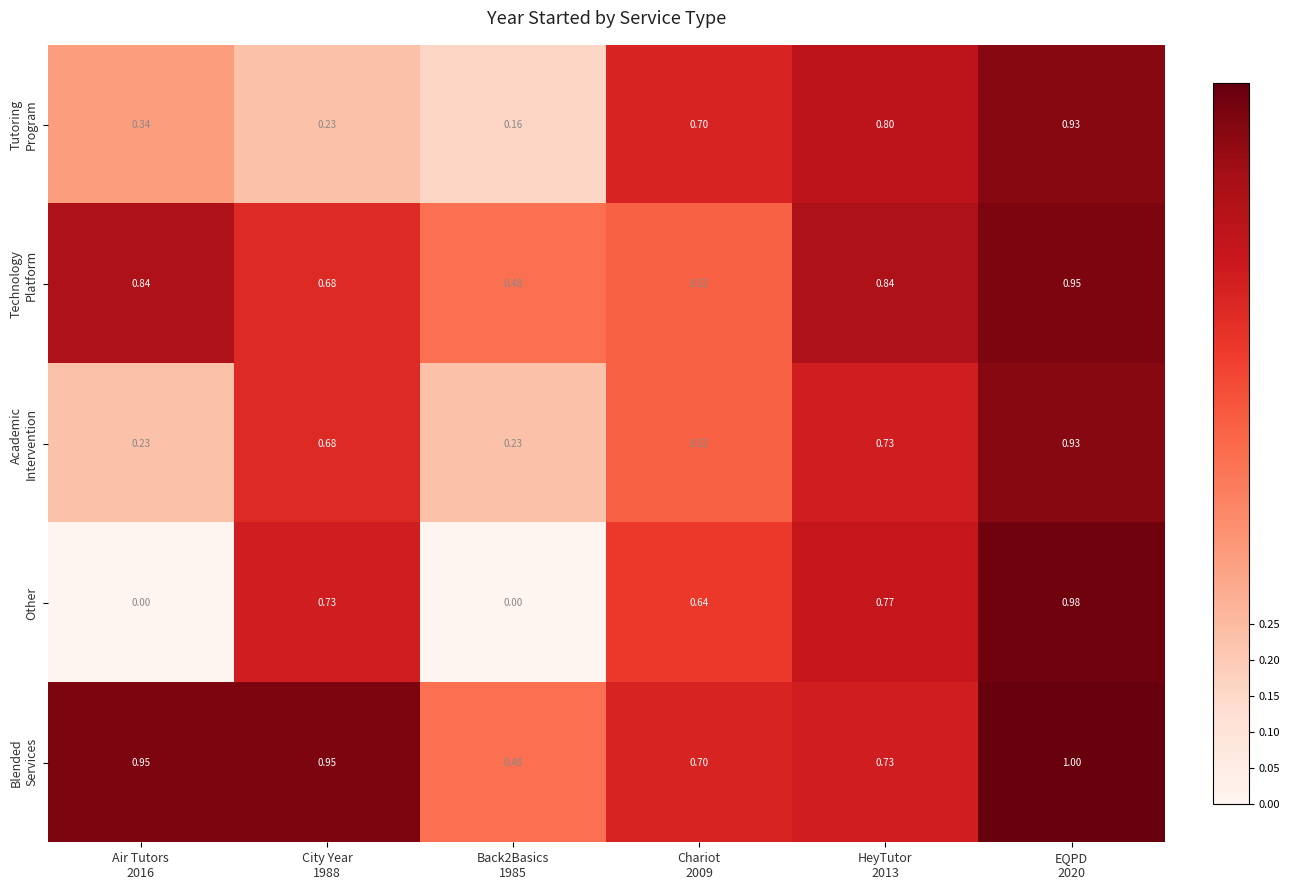

Which series has the largest range (max minus min)?

Other